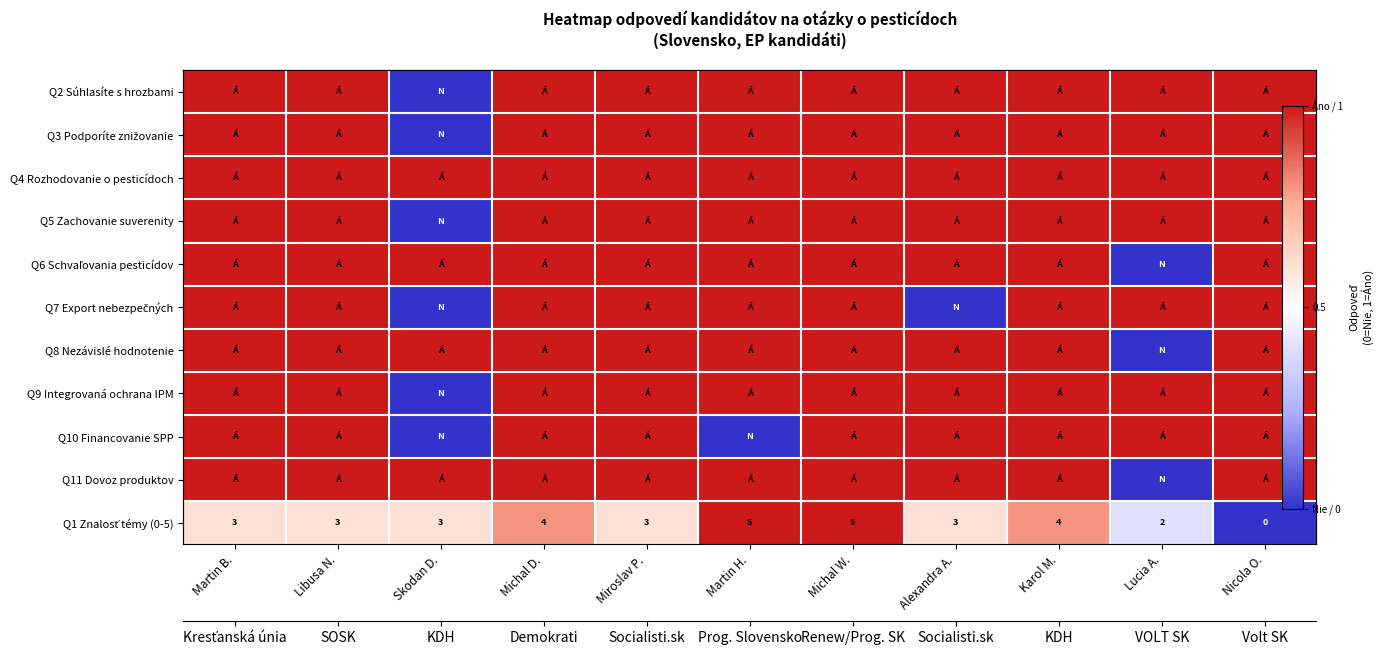

At which category is the sum across all series the highest?

Michal W.